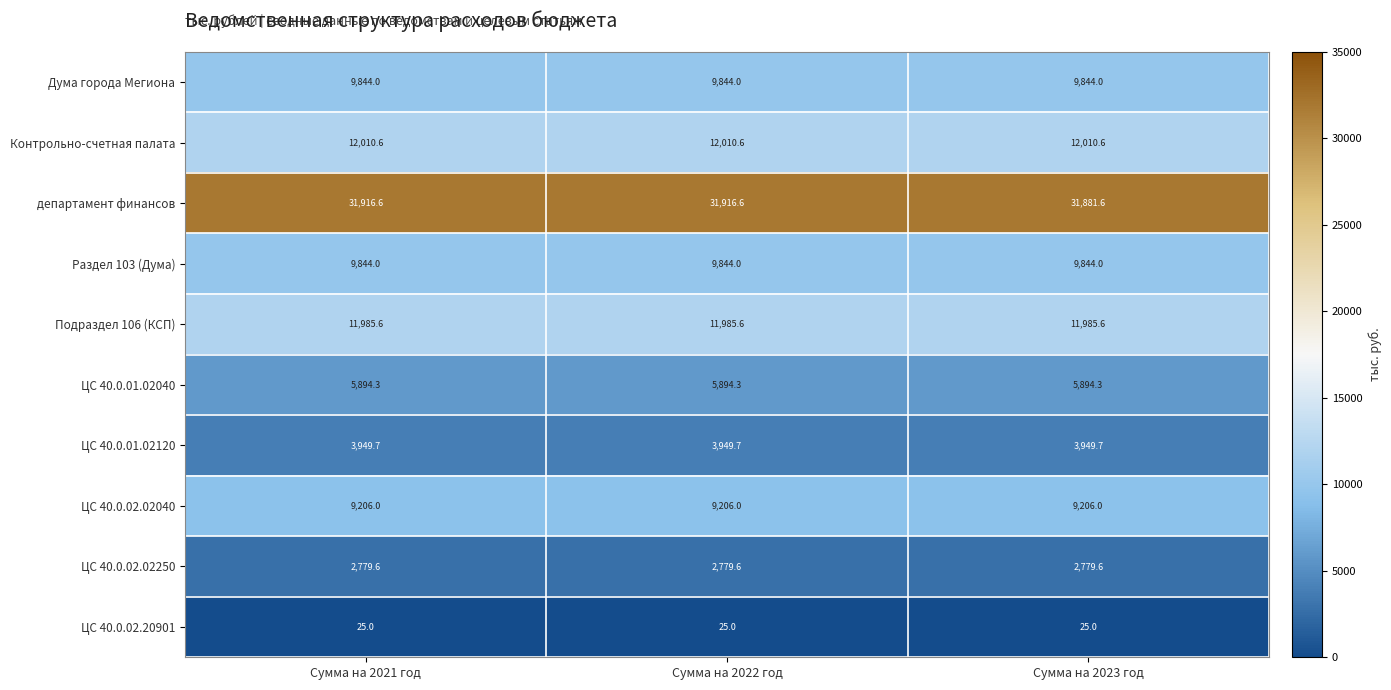

What is the total value across all series at Сумма на 2021 год?

97455.4